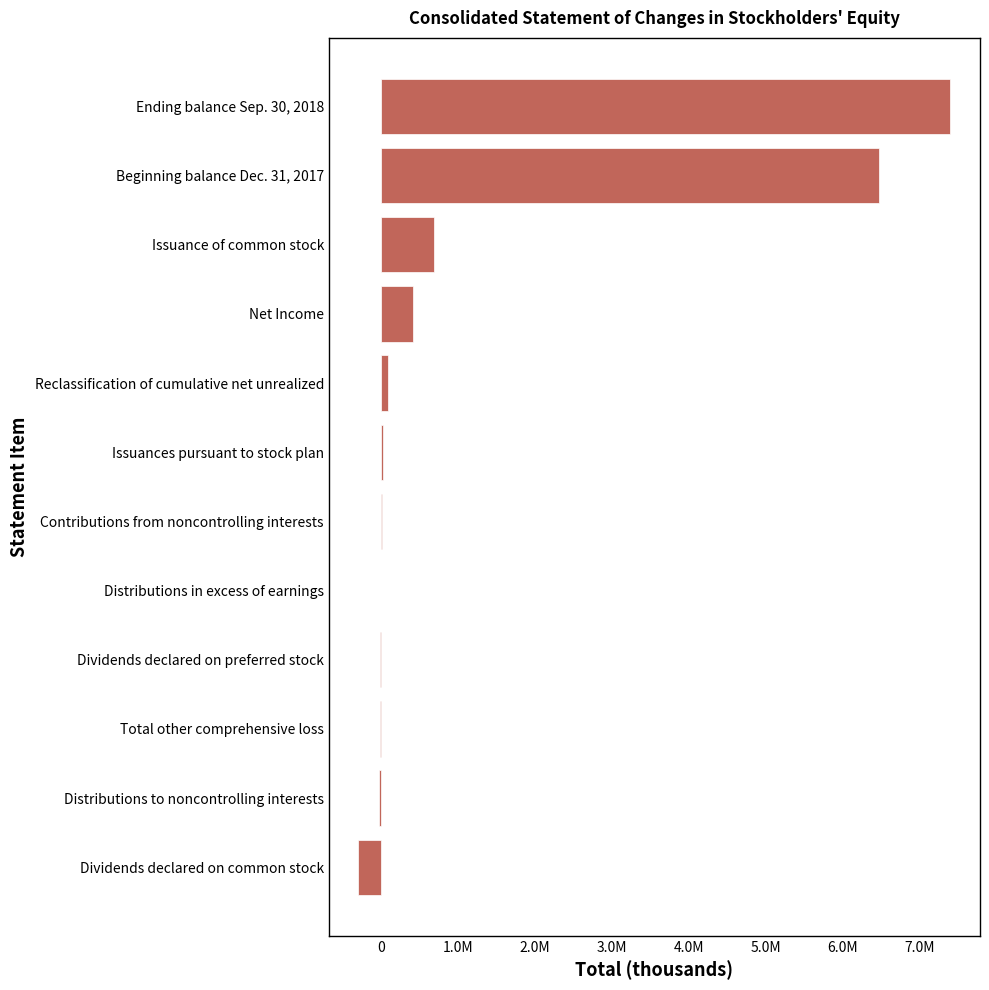

How many values are below zero?

4